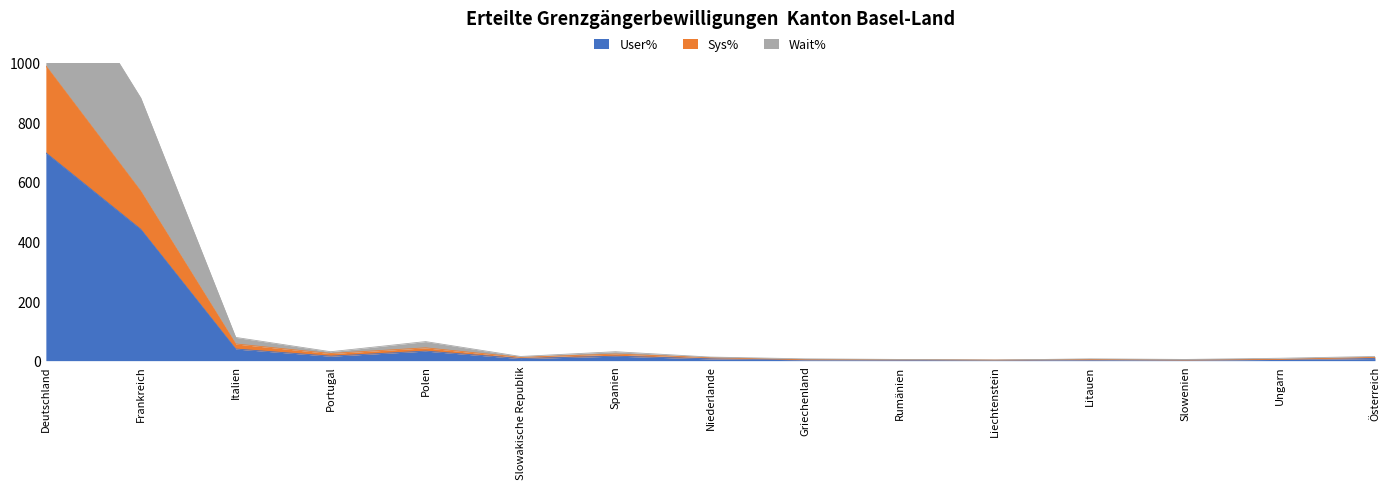

At which label does User% reach its minimum?

Liechtenstein